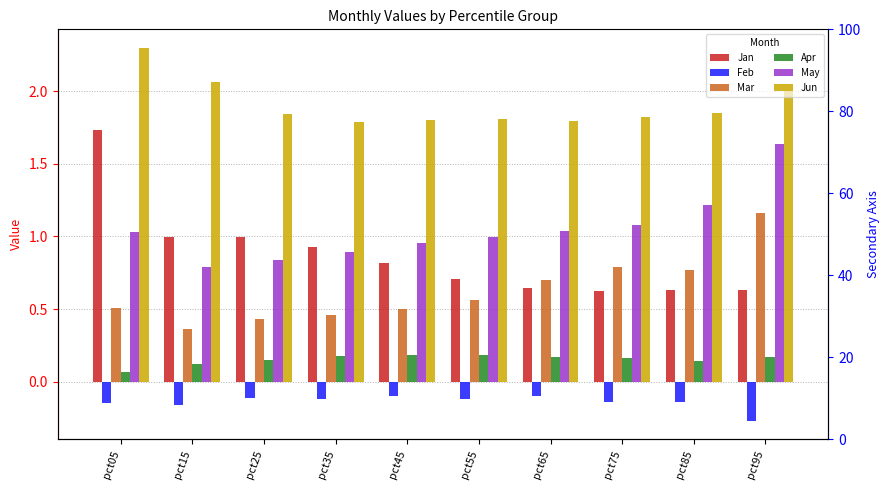

Reading left to right, extract all data points from this chart.

Jan: pct05=1.7	pct15=1.0	pct25=1.0	pct35=0.9	pct45=0.8	pct55=0.7	pct65=0.6	pct75=0.6	pct85=0.6	pct95=0.6
Feb: pct05=-0.1	pct15=-0.2	pct25=-0.1	pct35=-0.1	pct45=-0.1	pct55=-0.1	pct65=-0.1	pct75=-0.1	pct85=-0.1	pct95=-0.3
Mar: pct05=0.5	pct15=0.4	pct25=0.4	pct35=0.5	pct45=0.5	pct55=0.6	pct65=0.7	pct75=0.8	pct85=0.8	pct95=1.2
Apr: pct05=0.1	pct15=0.1	pct25=0.2	pct35=0.2	pct45=0.2	pct55=0.2	pct65=0.2	pct75=0.2	pct85=0.1	pct95=0.2
May: pct05=1.0	pct15=0.8	pct25=0.8	pct35=0.9	pct45=1.0	pct55=1.0	pct65=1.0	pct75=1.1	pct85=1.2	pct95=1.6
Jun: pct05=2.3	pct15=2.1	pct25=1.8	pct35=1.8	pct45=1.8	pct55=1.8	pct65=1.8	pct75=1.8	pct85=1.9	pct95=2.0